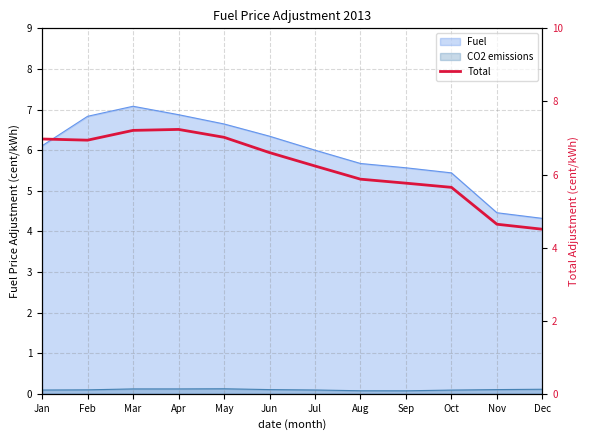

What is the sum of the values at Sep and May?

12.8